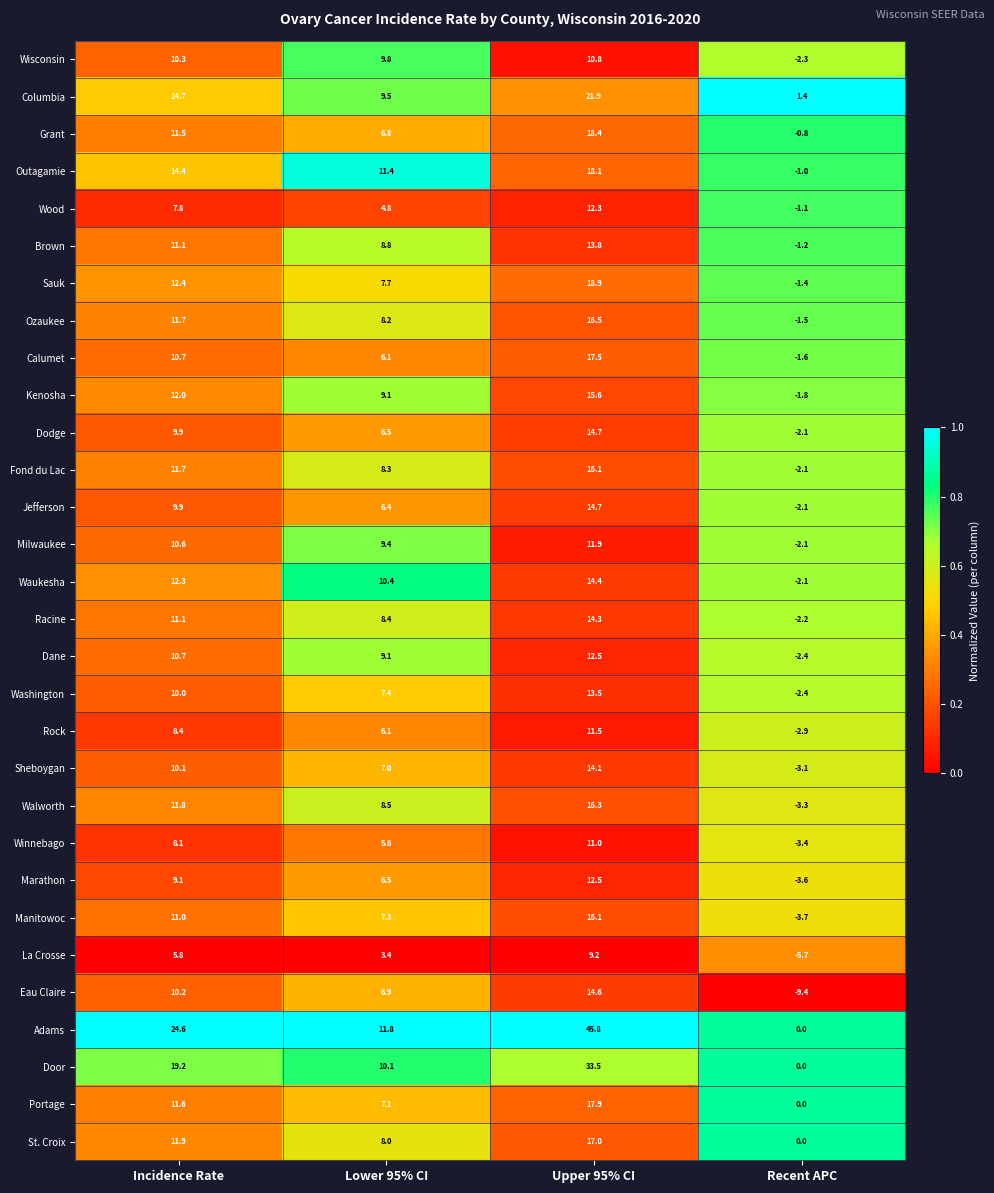

What is the total value across all series at Incidence Rate?

344.6